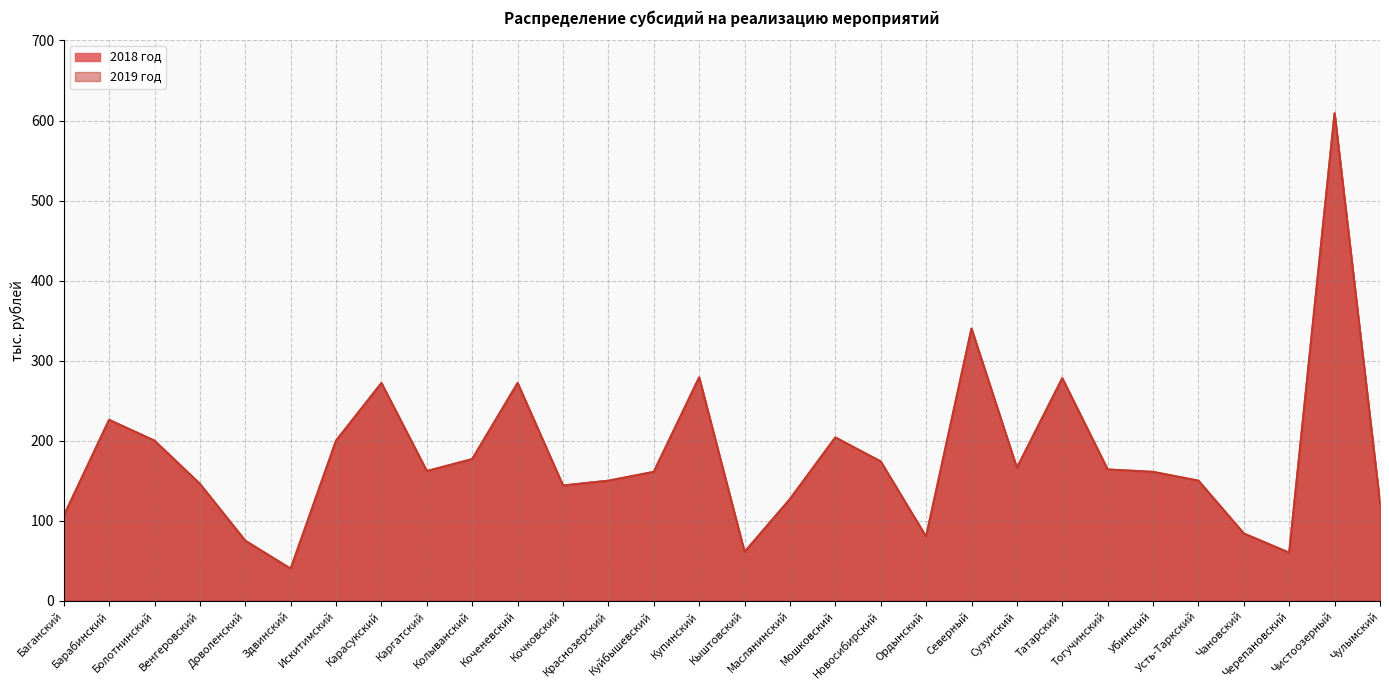

How many lines are shown in the chart?

2